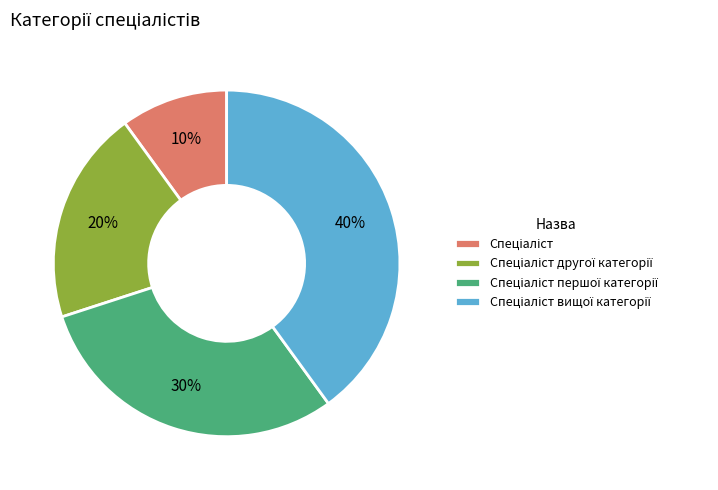

Is there any slice that represents more than half of the pie?

No